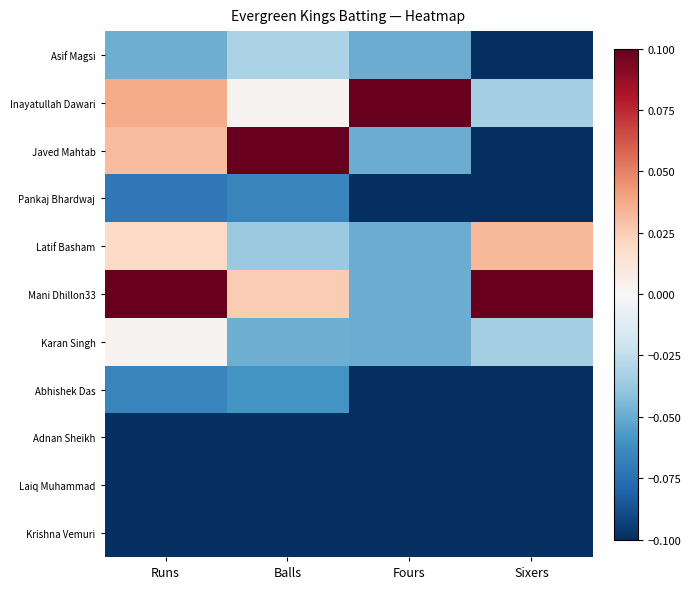

Which has a higher value, Balls or Sixers?

Balls